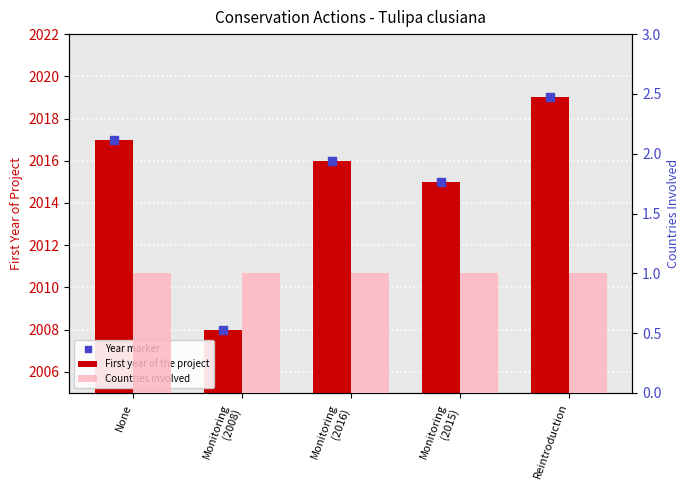

At which category is the sum across all series the highest?

Reintroduction